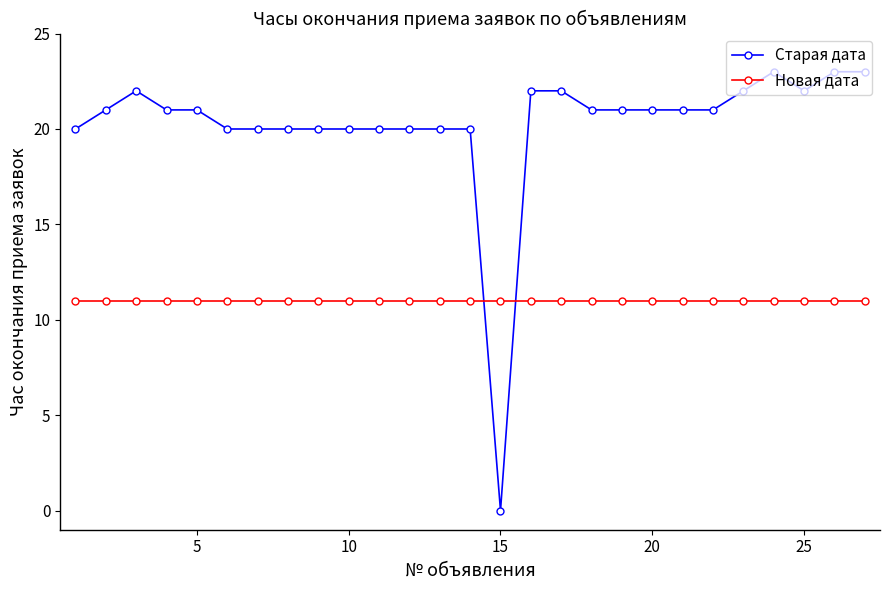

How many intersections are there between Старая дата and Новая дата?

2